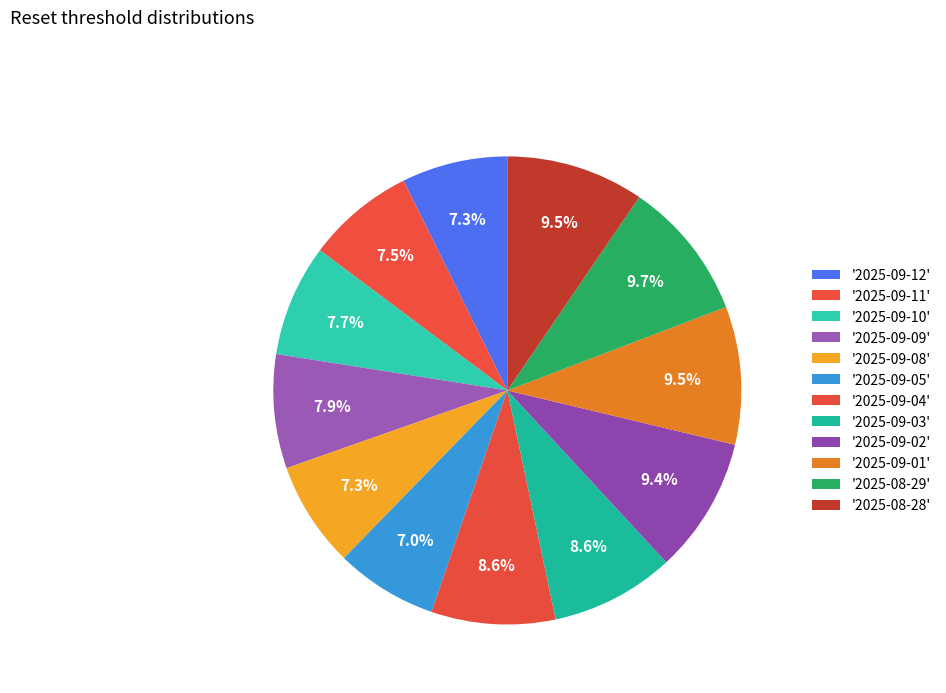

How many slices are in this pie chart?

12